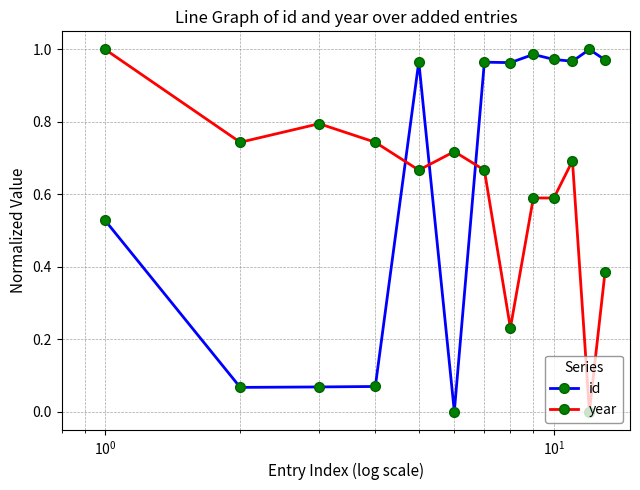

What is the value of the year point at the 10th from the left?

0.6